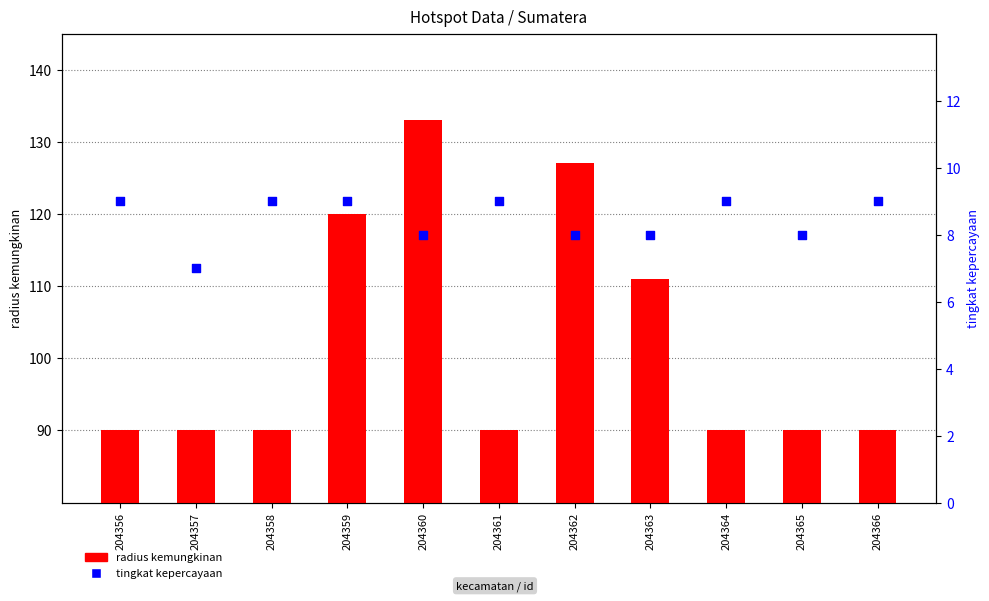

What are all the series names shown in the legend?

radius kemungkinan, tingkat kepercayaan